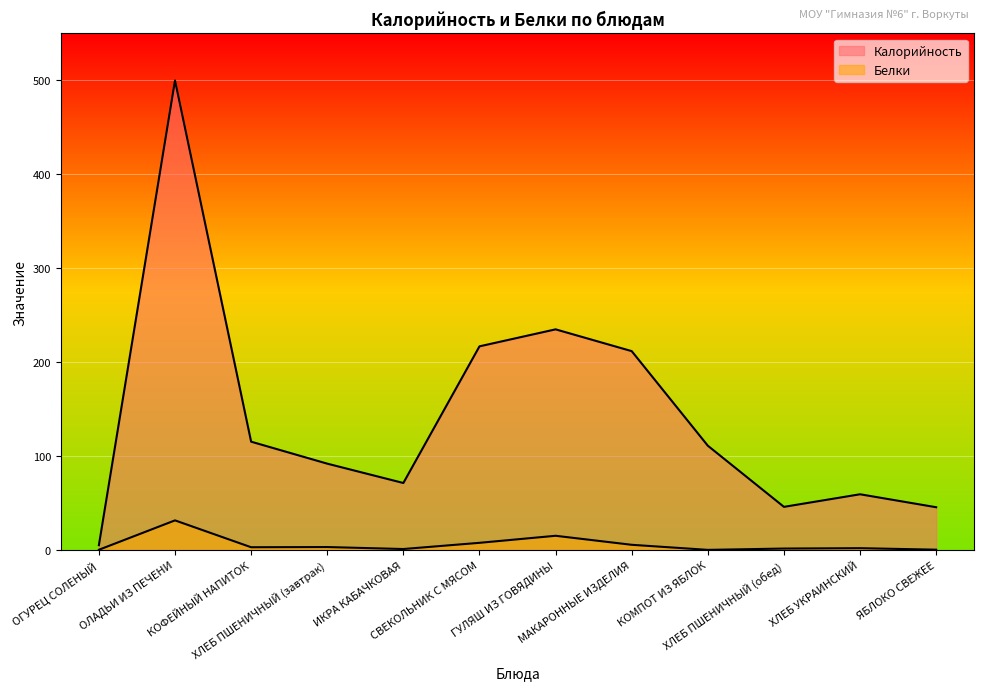

Where does the Белки series first go above 3?

ОЛАДЬИ ИЗ ПЕЧЕНИ